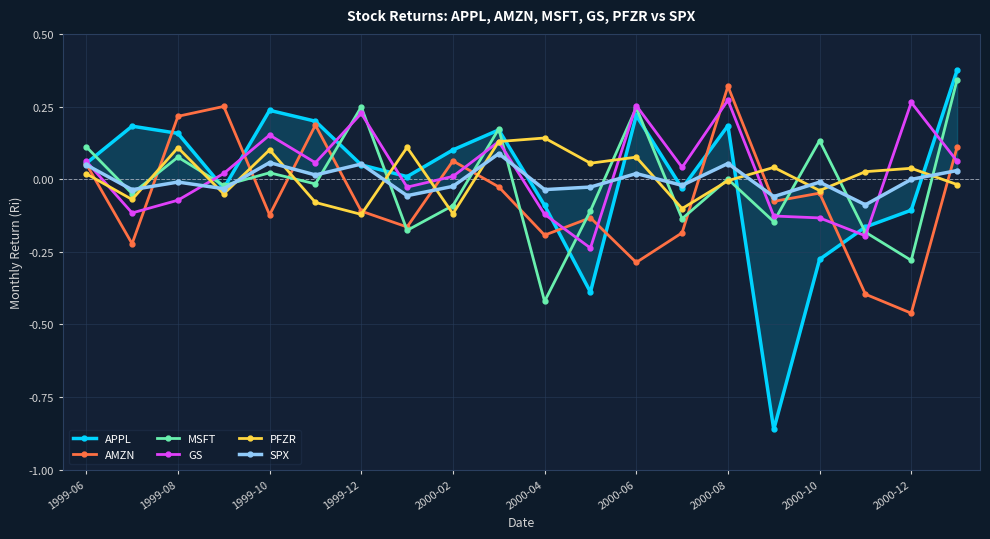

Does the chart display data point markers on the line(s)?

Yes